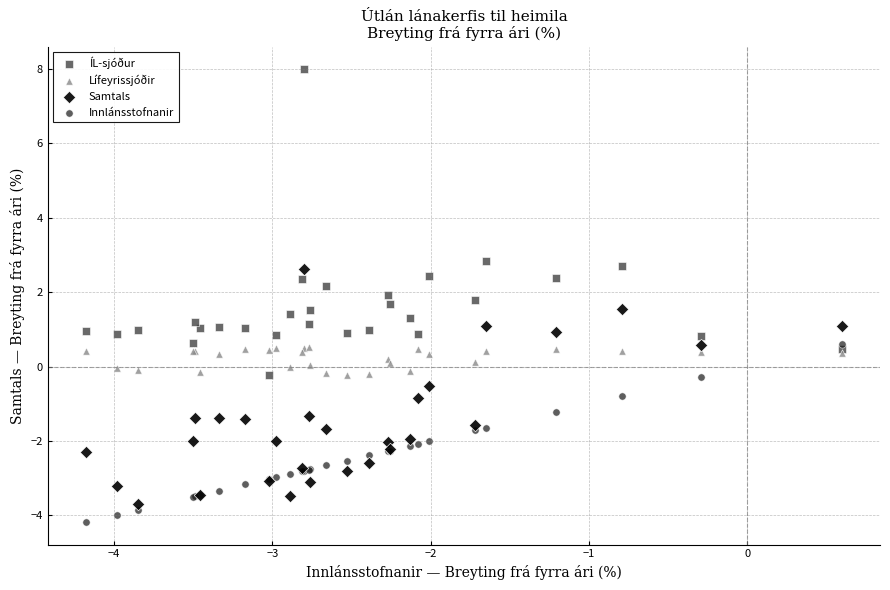

In the ÍL-sjóður series, what Y value is closest to 3?

2.9